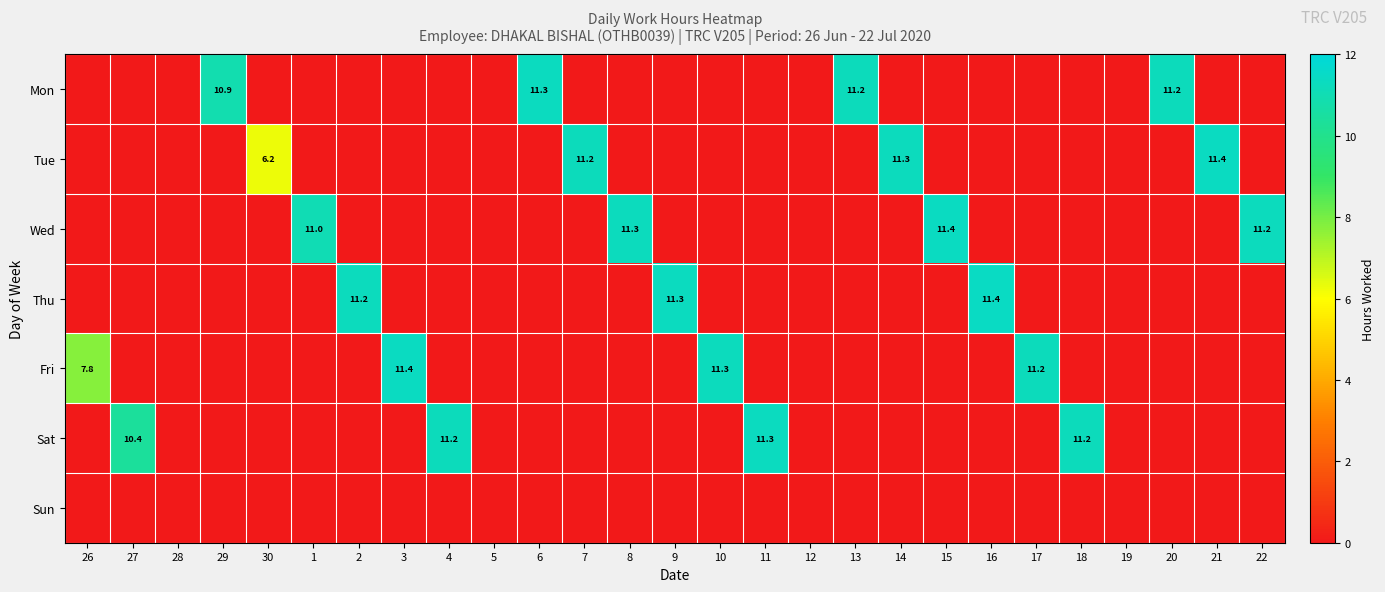

The value of Fri at 17 is 11.2. True or false?

True